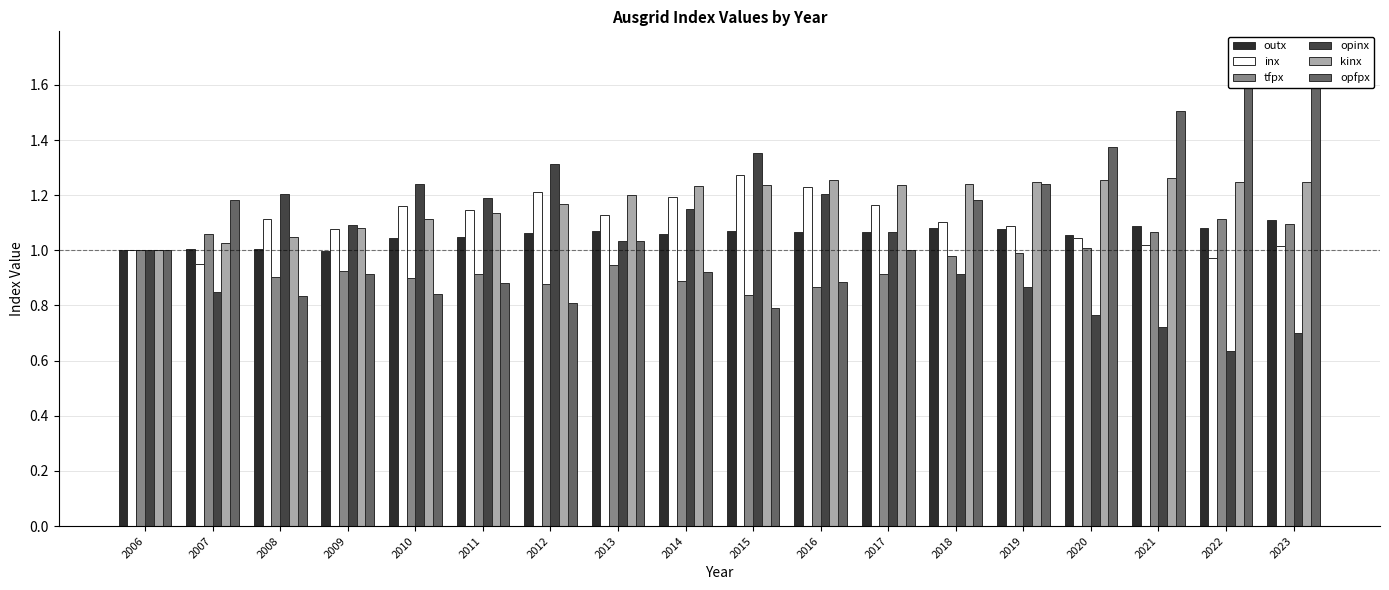

True or false: outx has a value of 1.1 at 2017.

True